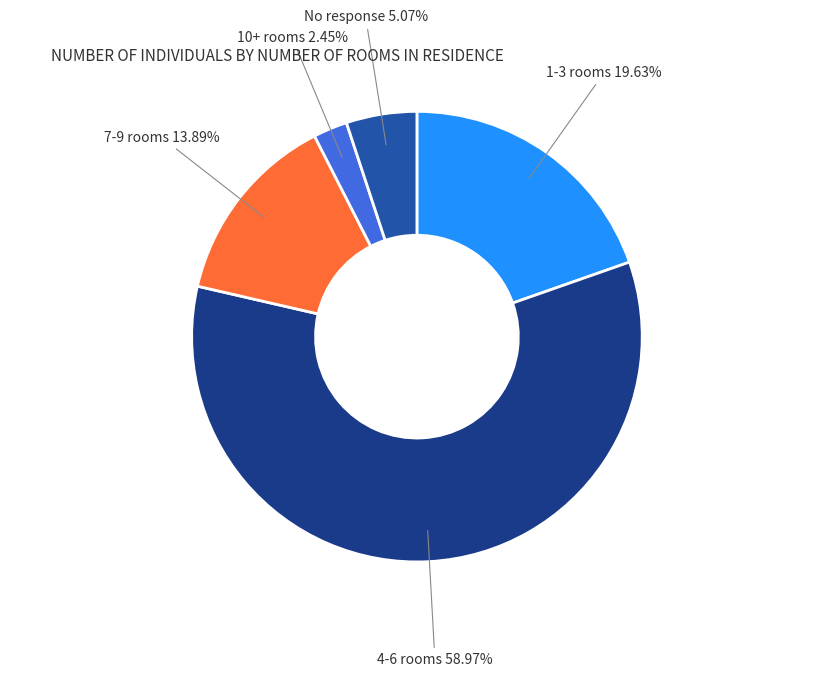

Does any single category account for the majority?

Yes